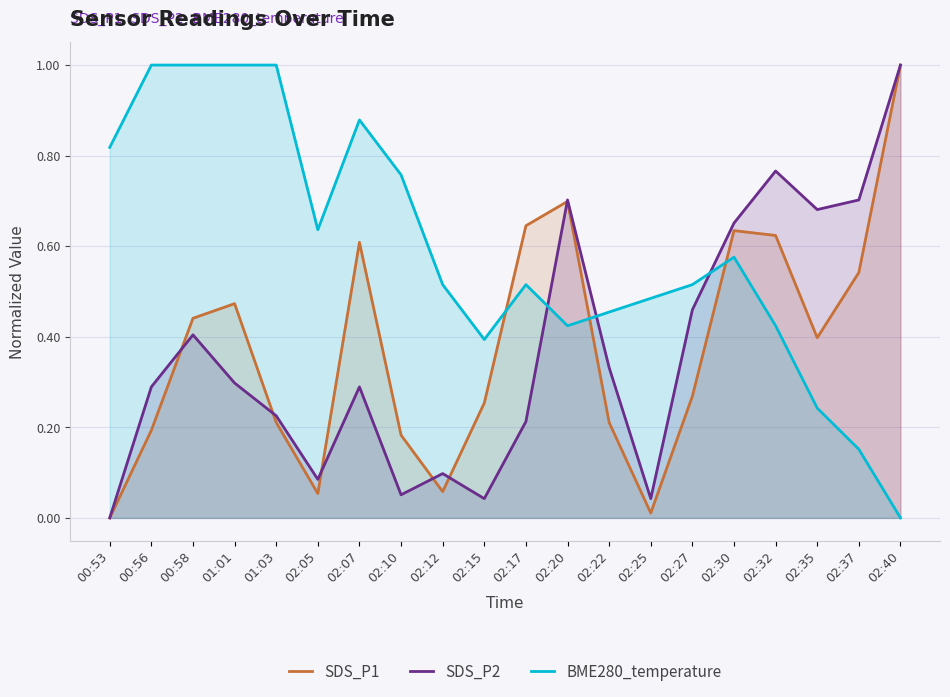

List the series in order of their peak value, highest first.

SDS_P1, SDS_P2, BME280_temperature